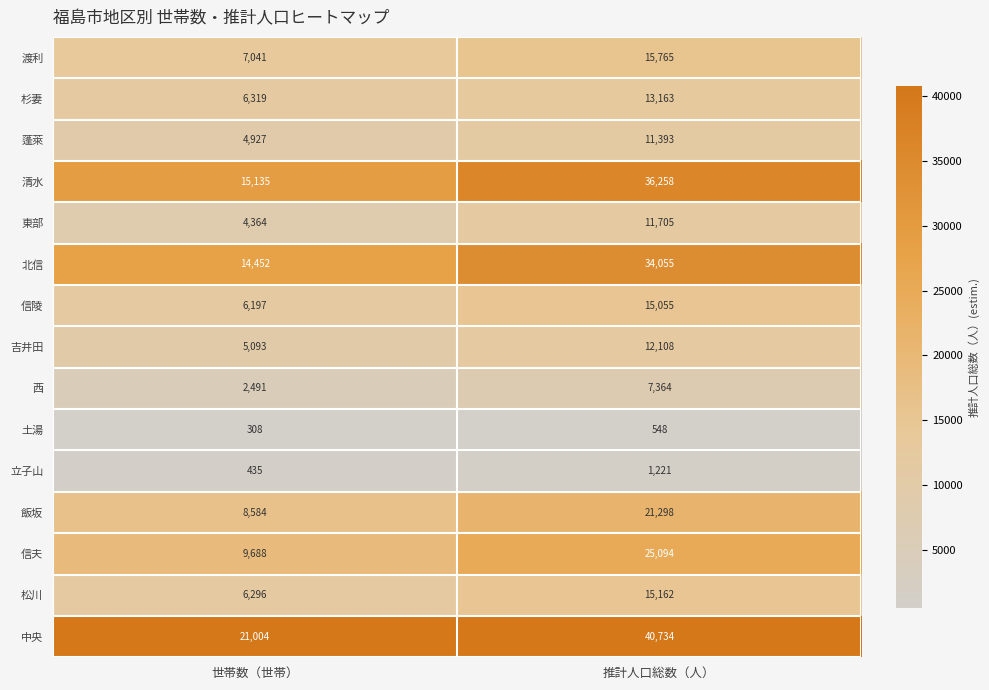

Reading left to right, transcribe all the data shown in this chart.

渡利: 世帯数（世帯）=7041	推計人口総数（人）=15765
杉妻: 世帯数（世帯）=6319	推計人口総数（人）=13163
蓬萊: 世帯数（世帯）=4927	推計人口総数（人）=11393
清水: 世帯数（世帯）=15135	推計人口総数（人）=36258
東部: 世帯数（世帯）=4364	推計人口総数（人）=11705
北信: 世帯数（世帯）=14452	推計人口総数（人）=34055
信陵: 世帯数（世帯）=6197	推計人口総数（人）=15055
吉井田: 世帯数（世帯）=5093	推計人口総数（人）=12108
西: 世帯数（世帯）=2491	推計人口総数（人）=7364
土湯: 世帯数（世帯）=308	推計人口総数（人）=548
立子山: 世帯数（世帯）=435	推計人口総数（人）=1221
飯坂: 世帯数（世帯）=8584	推計人口総数（人）=21298
信夫: 世帯数（世帯）=9688	推計人口総数（人）=25094
松川: 世帯数（世帯）=6296	推計人口総数（人）=15162
中央: 世帯数（世帯）=21004	推計人口総数（人）=40734